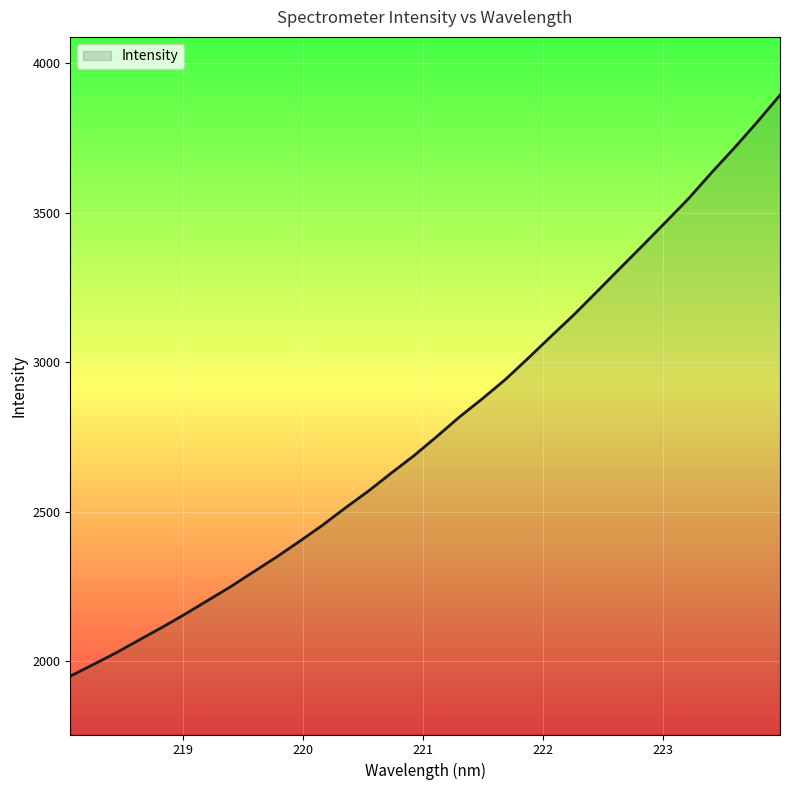

What is the greatest value displayed?

3893.2